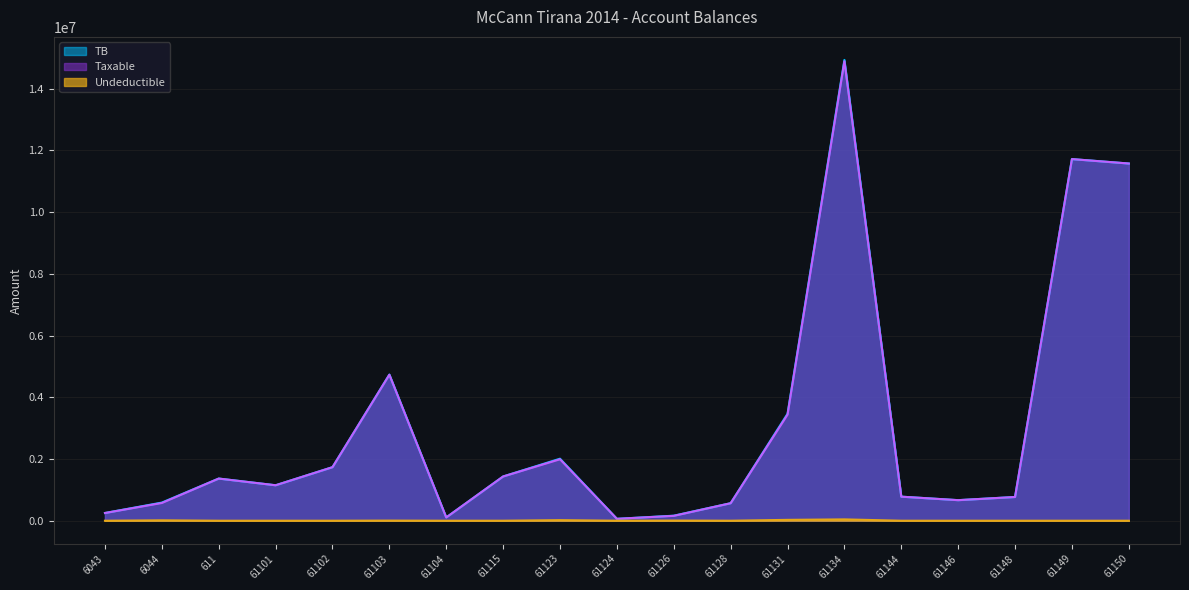

True or false: Undeductible and Taxable intersect in this chart.

False